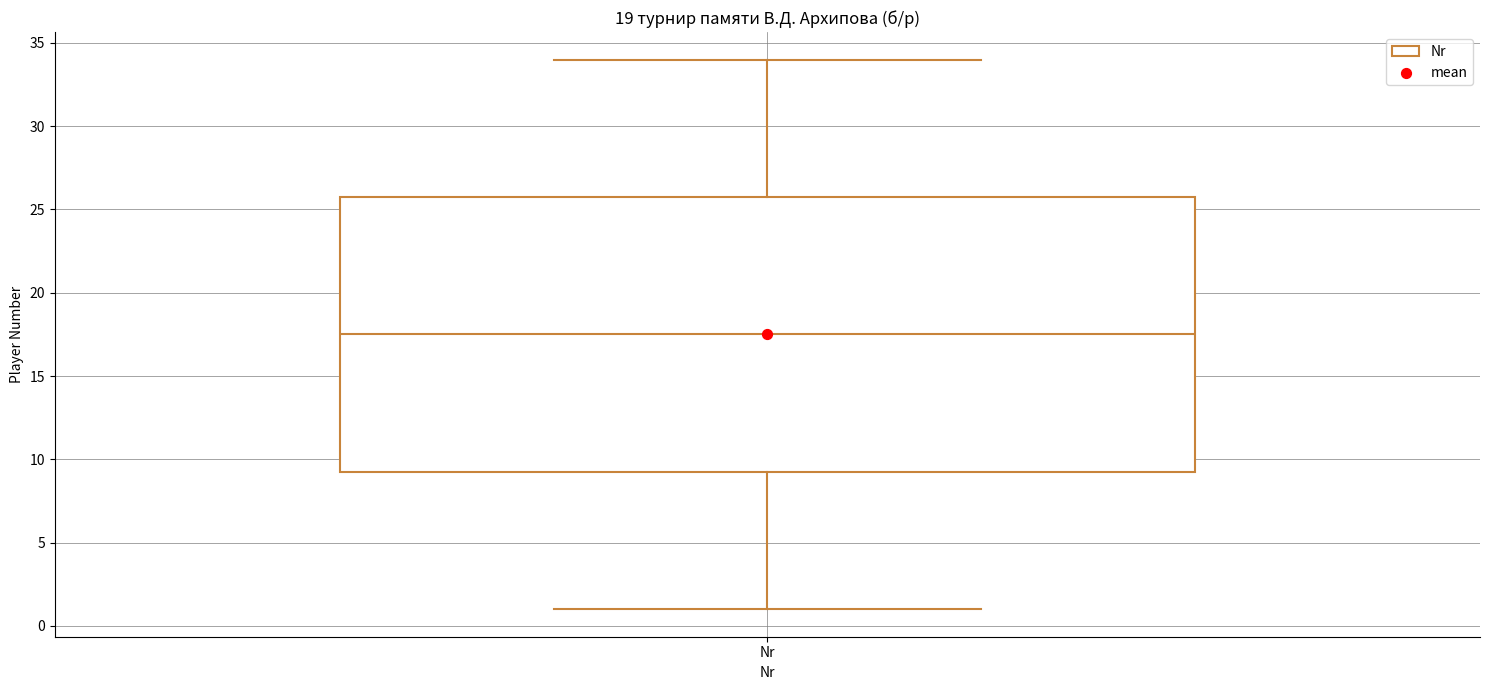

Where does the upper whisker of the box for Nr end on the y-axis? The values are not printed on the chart, so give them approximately, as read against the axis.

34.0